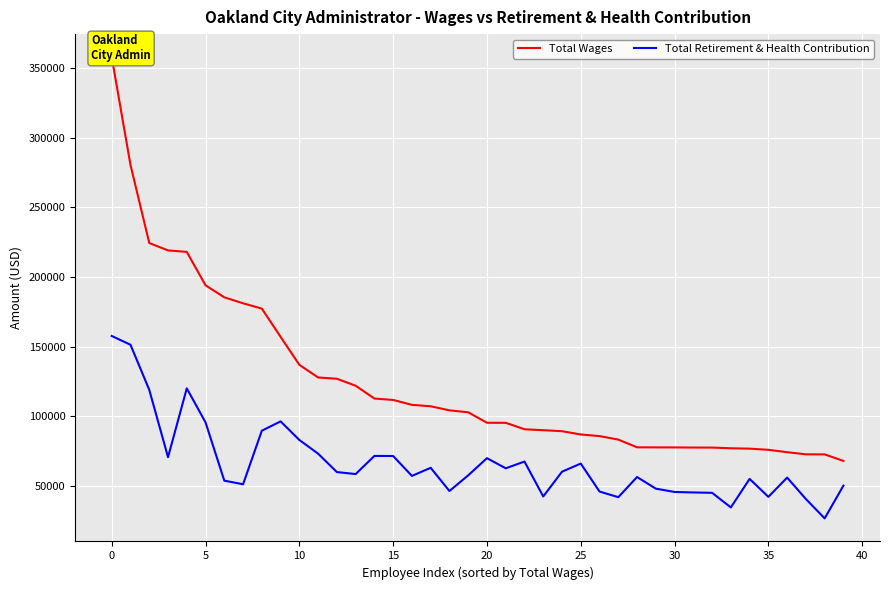

What is the sum of the Total Wages values at 17 and 20?

202451